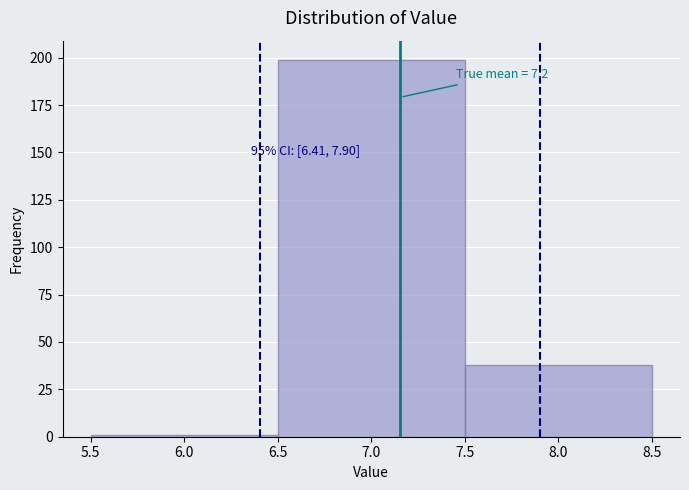

Which range on the x-axis has the tallest bar?

6.5 to 7.5